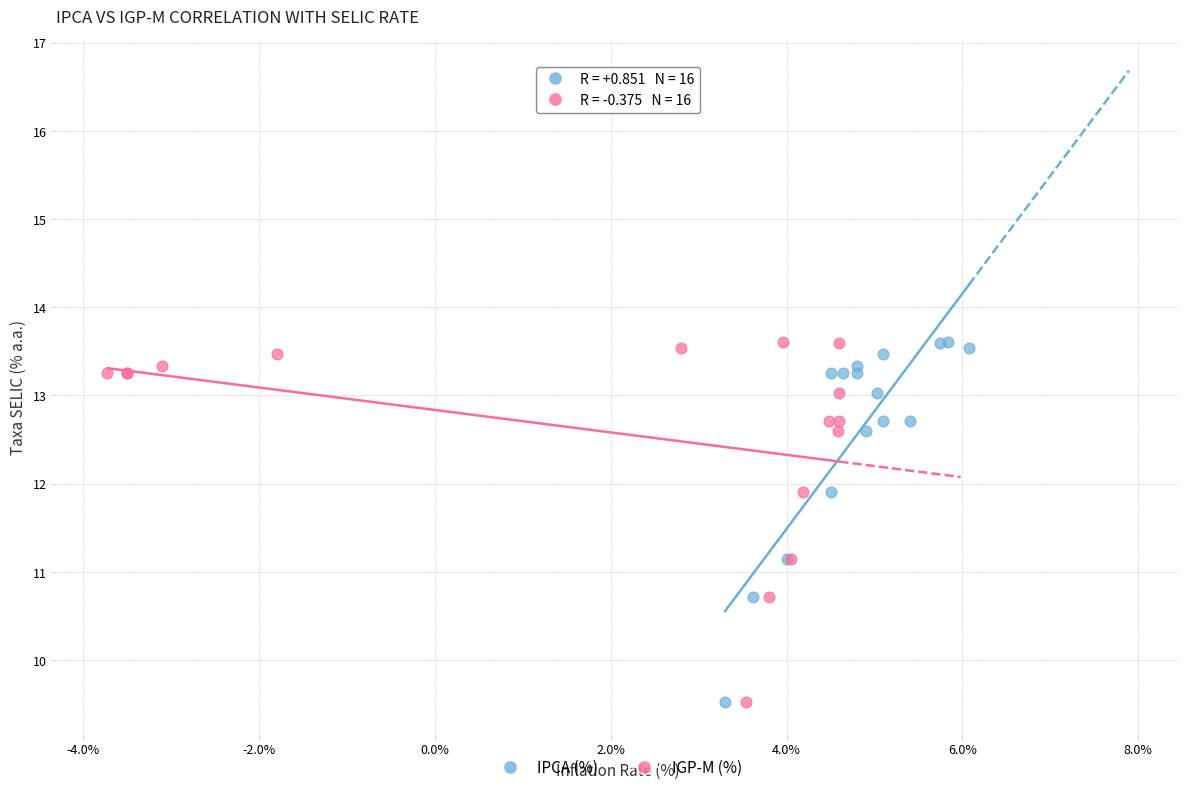

What are all the series names shown in the legend?

IPCA (%), IGP-M (%)